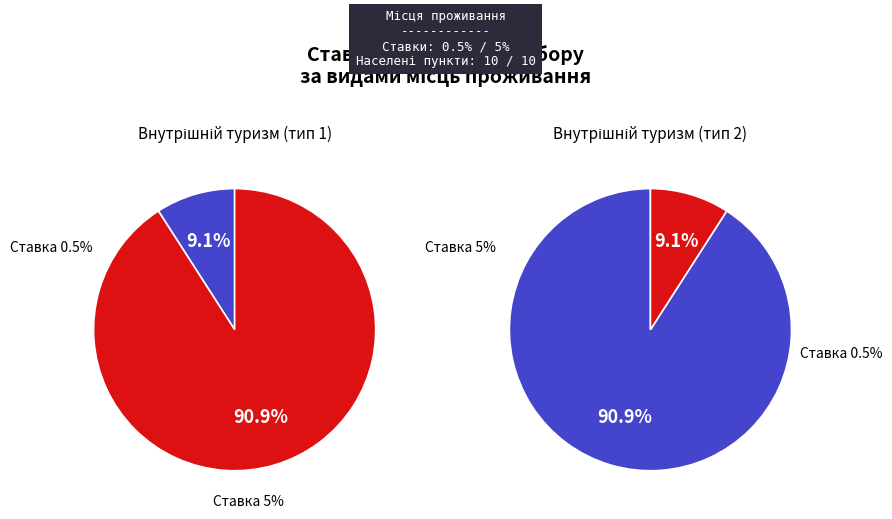

True or false: мотелі accounts for 1% of the total.

False